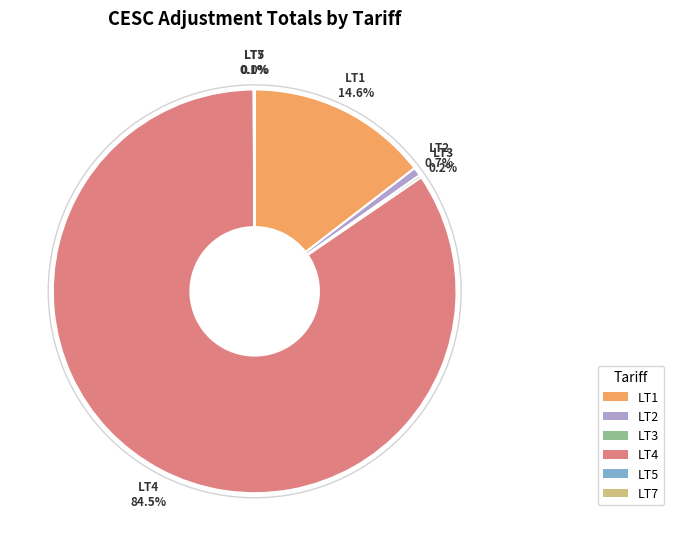

To the nearest percent, what is the average slice percentage?

17%